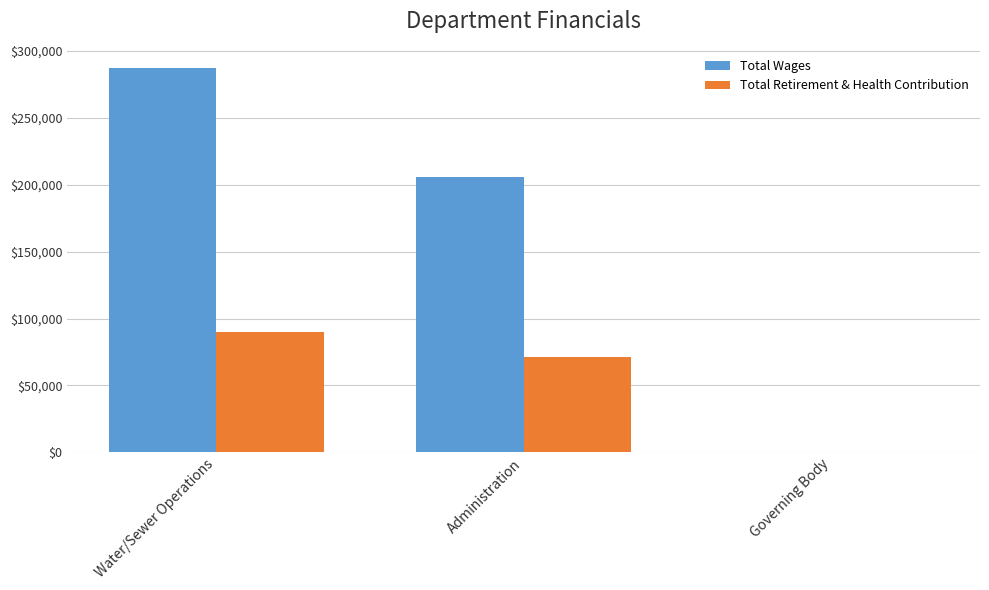

Count the number of categories in the chart.

3